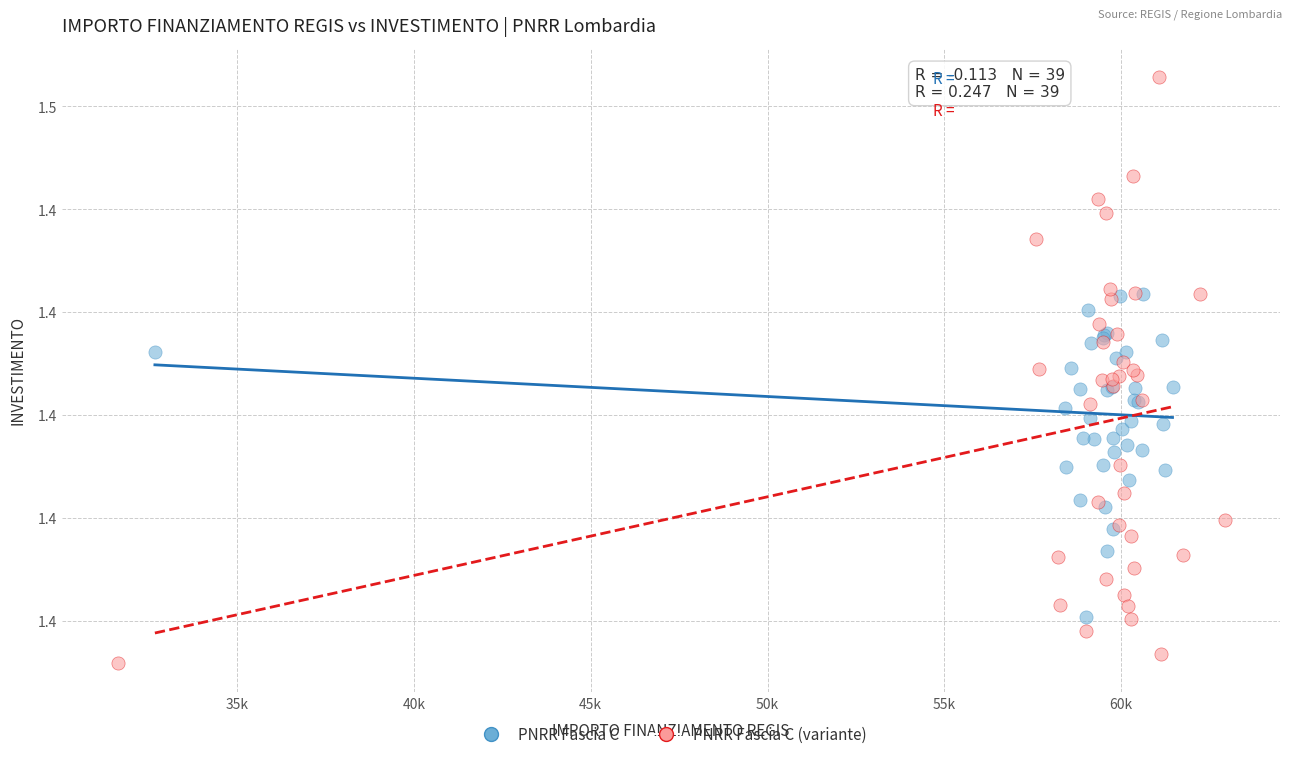

What are all the series names shown in the legend?

PNRR Fascia C, PNRR Fascia C (variante)